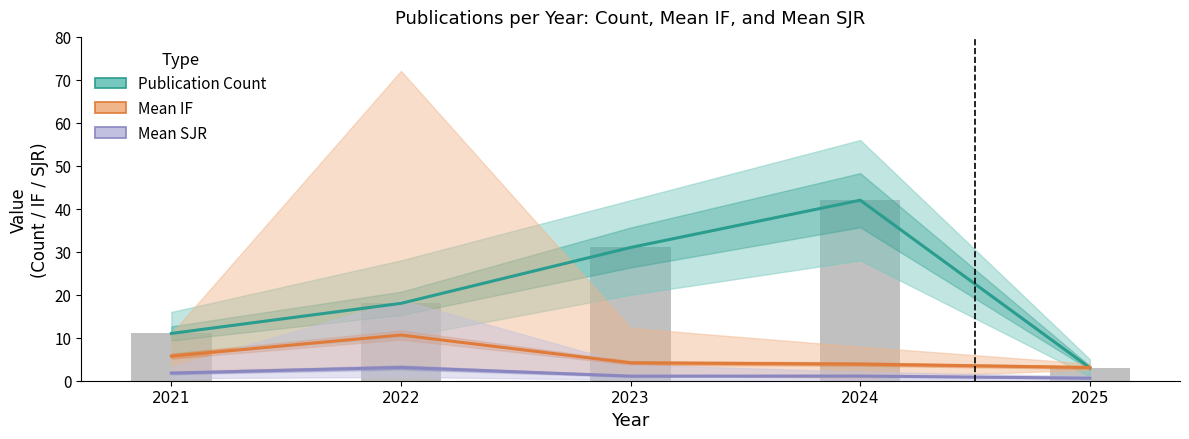

Reading left to right, extract all data points from this chart.

Publication Count: 2021=11.0	2022=18.0	2023=31.0	2024=42.0	2025=3.0
Mean IF: 2021=5.7	2022=10.6	2023=4.2	2024=3.9	2025=3.1
Mean SJR: 2021=1.8	2022=3.1	2023=1.1	2024=1.1	2025=0.6